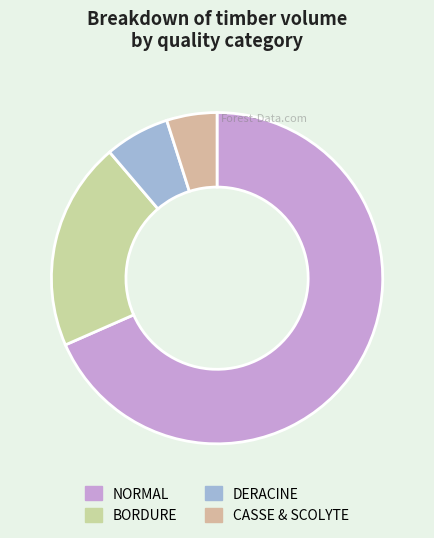

Approximately how many times larger is the value at DERACINE compared to BORDURE?

0.3